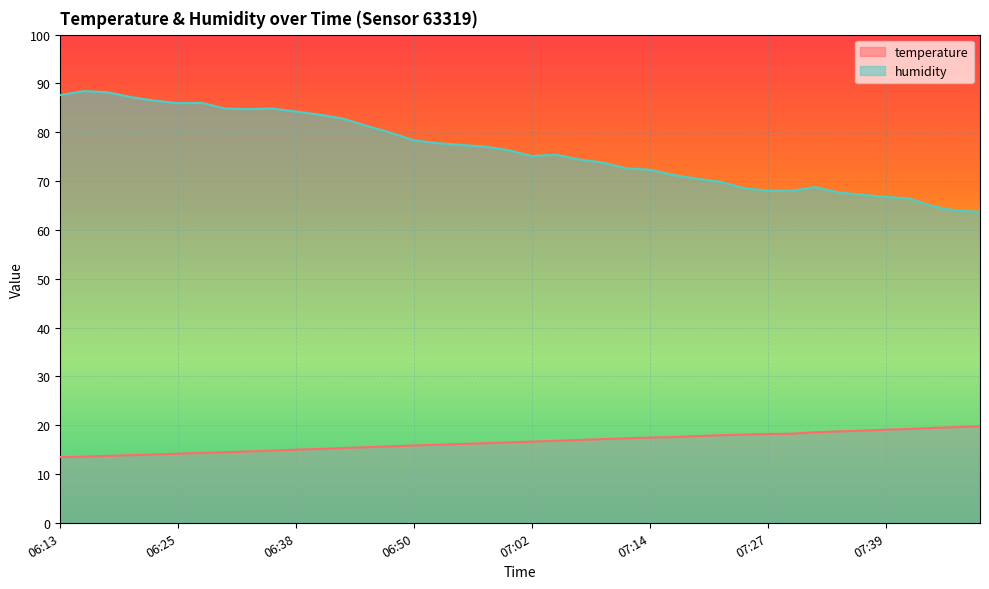

Which label corresponds to the largest value in the chart?

06:15